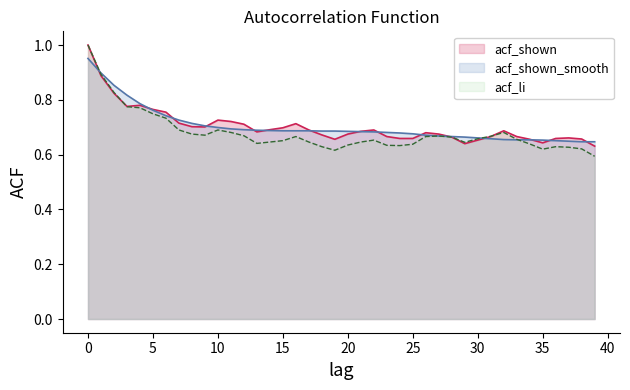

The acf_shown series shows 0.6 at 0. True or false?

False